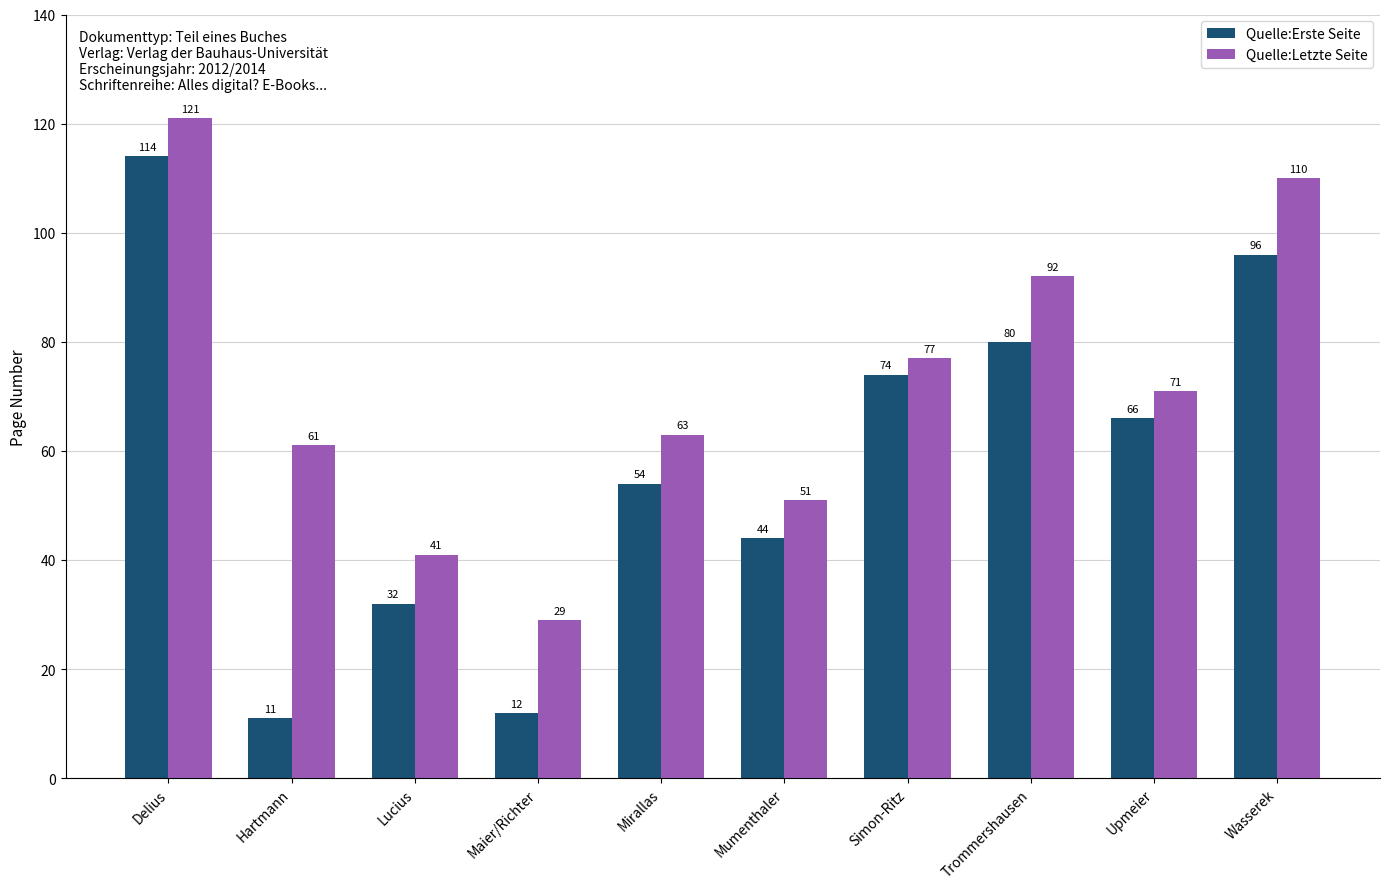

List the series in order of their overall mean, highest first.

Quelle:Letzte Seite, Quelle:Erste Seite